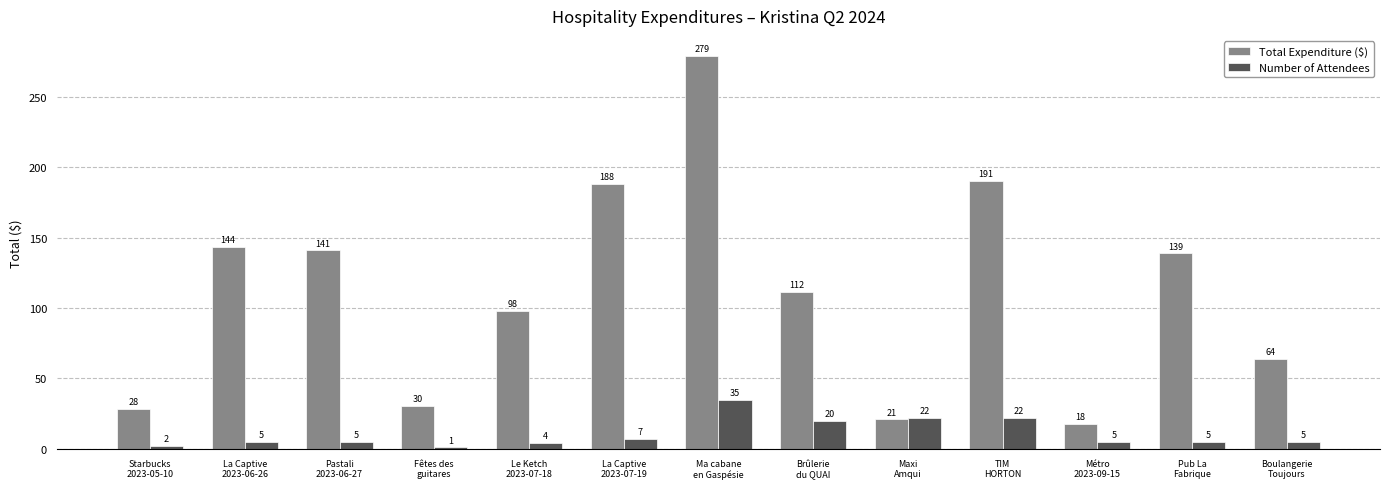

Which series has the largest total across all categories?

Total Expenditure ($)